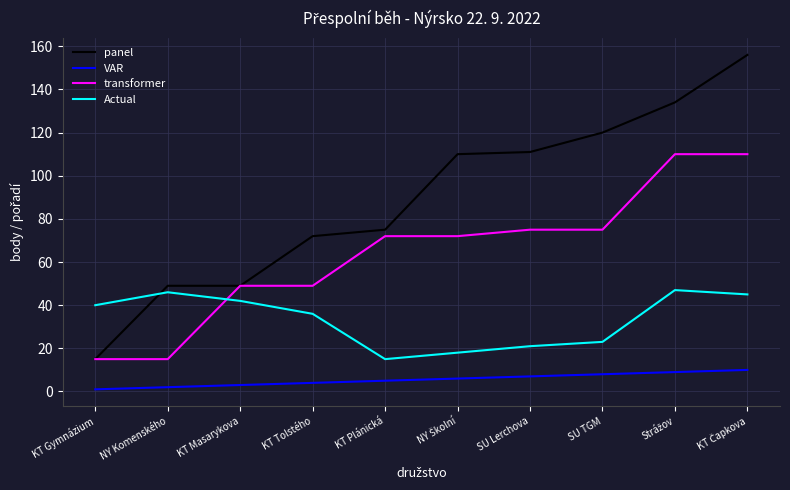

Is this an area chart (filled region under the line)?

No